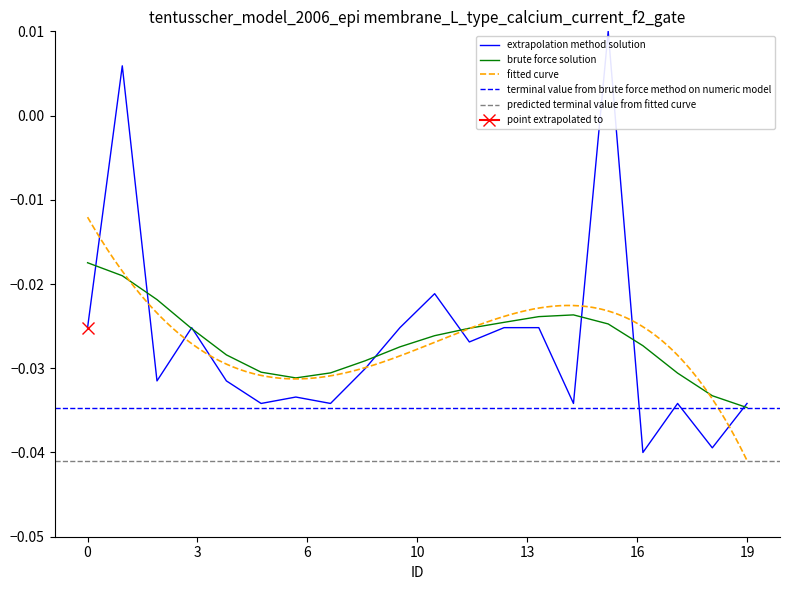

Does the chart have visible grid lines?

No